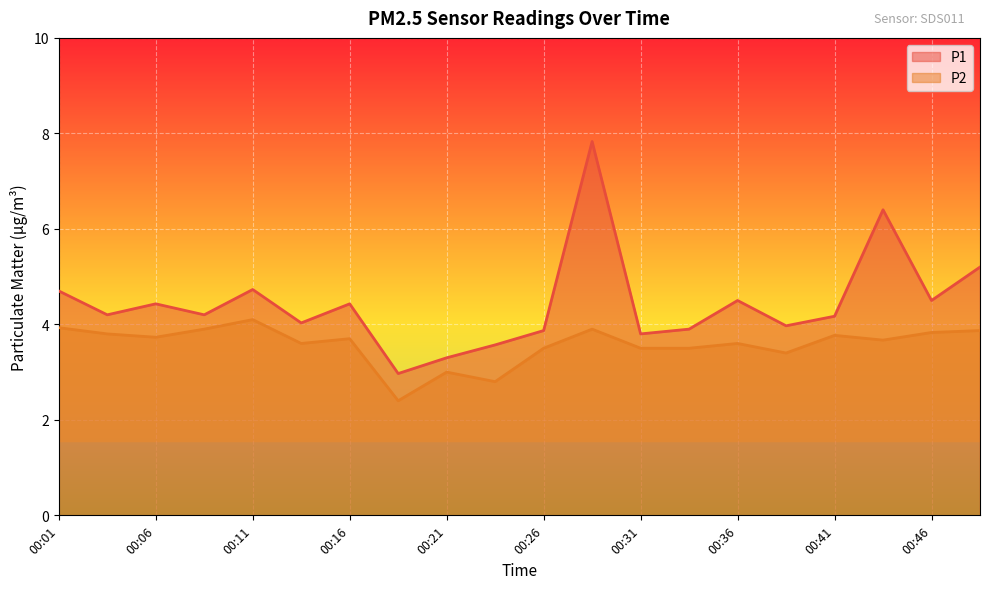

How many lines are shown in the chart?

2